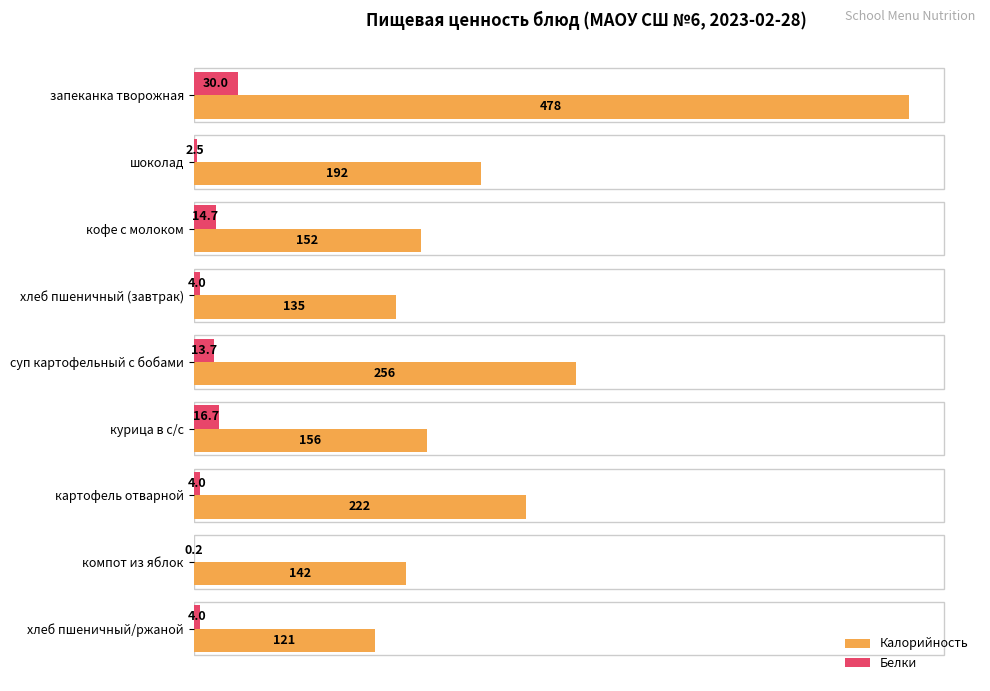

Where is Калорийность nearest to the value 299?

суп картофельный с бобами